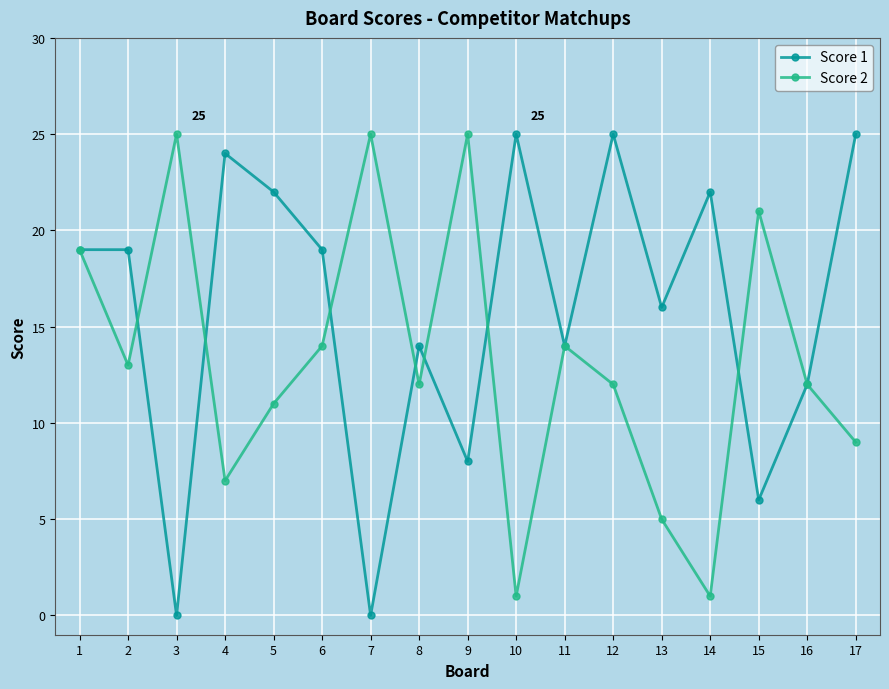

What is the difference between the maximum and minimum values in the Score 2 series?

24